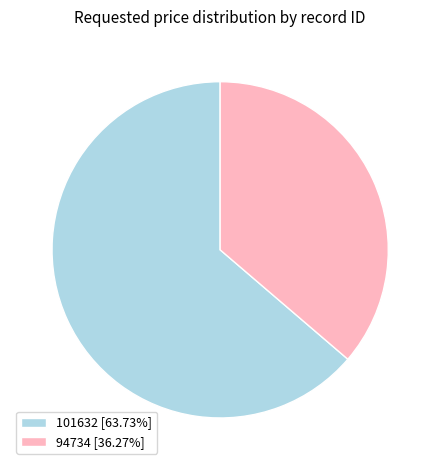

Does 94734 [36.27%] account for over 50% of the chart?

No